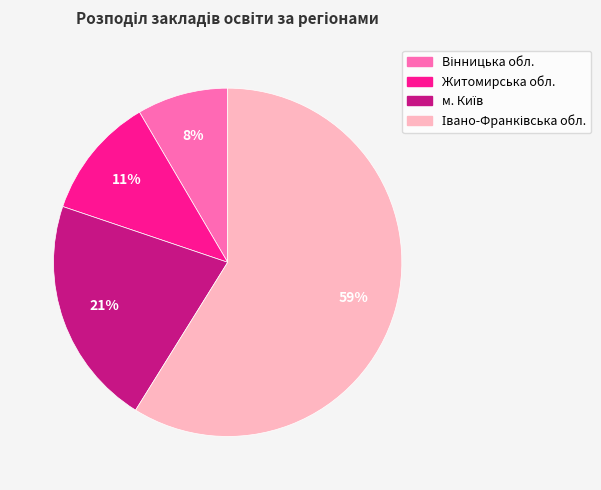

To the nearest percent, what portion does Житомирська обл. represent?

11%